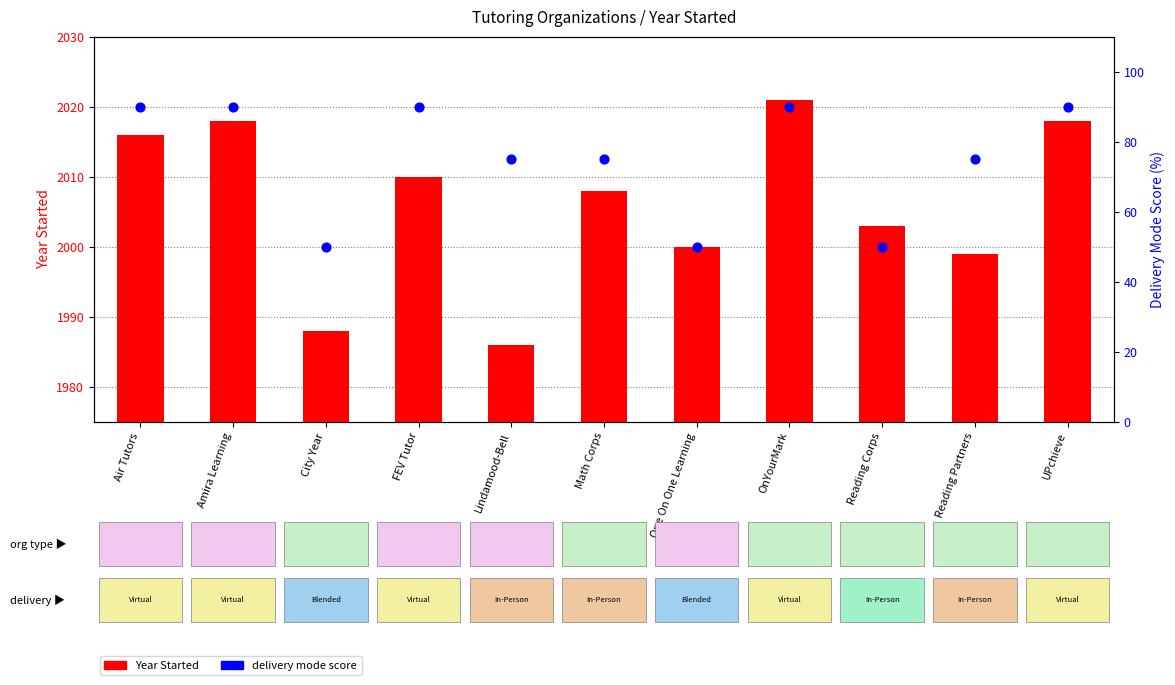

At how many categories does at least one series exceed 1765?

11